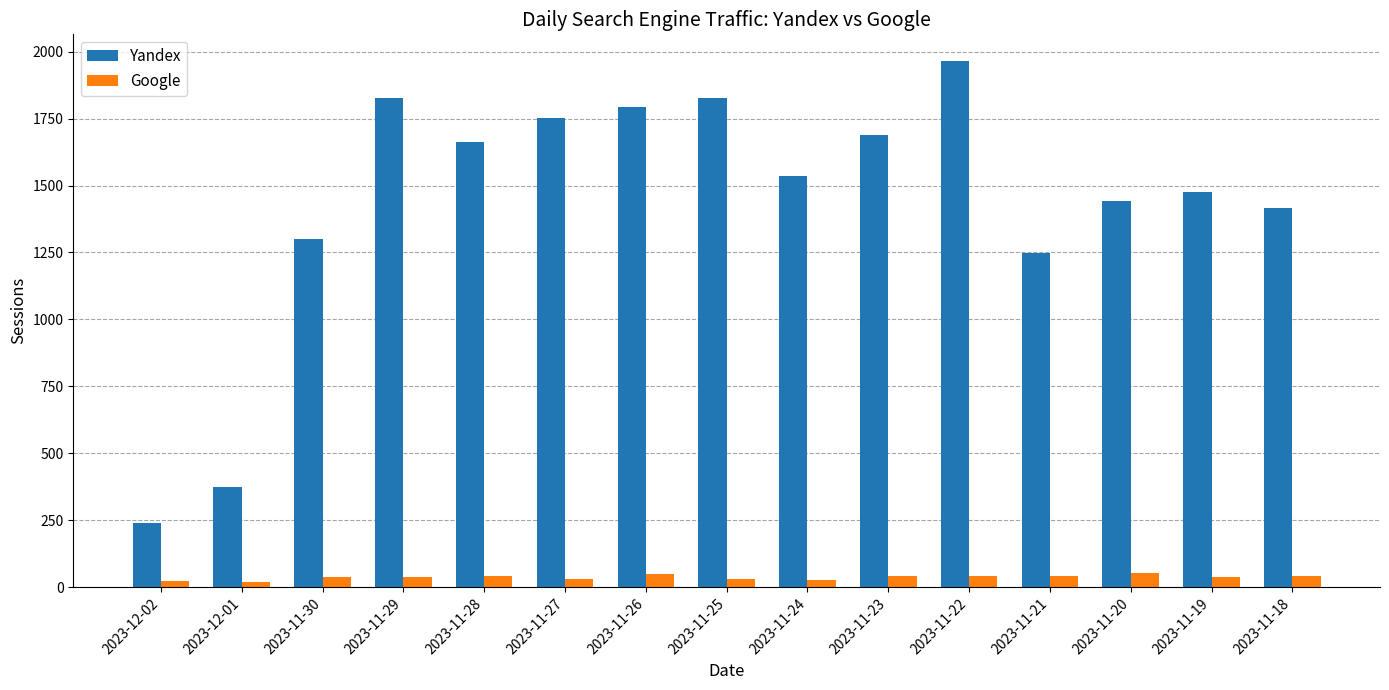

Is the value of Yandex at 2023-11-20 greater than the value of Google at 2023-12-02?

Yes